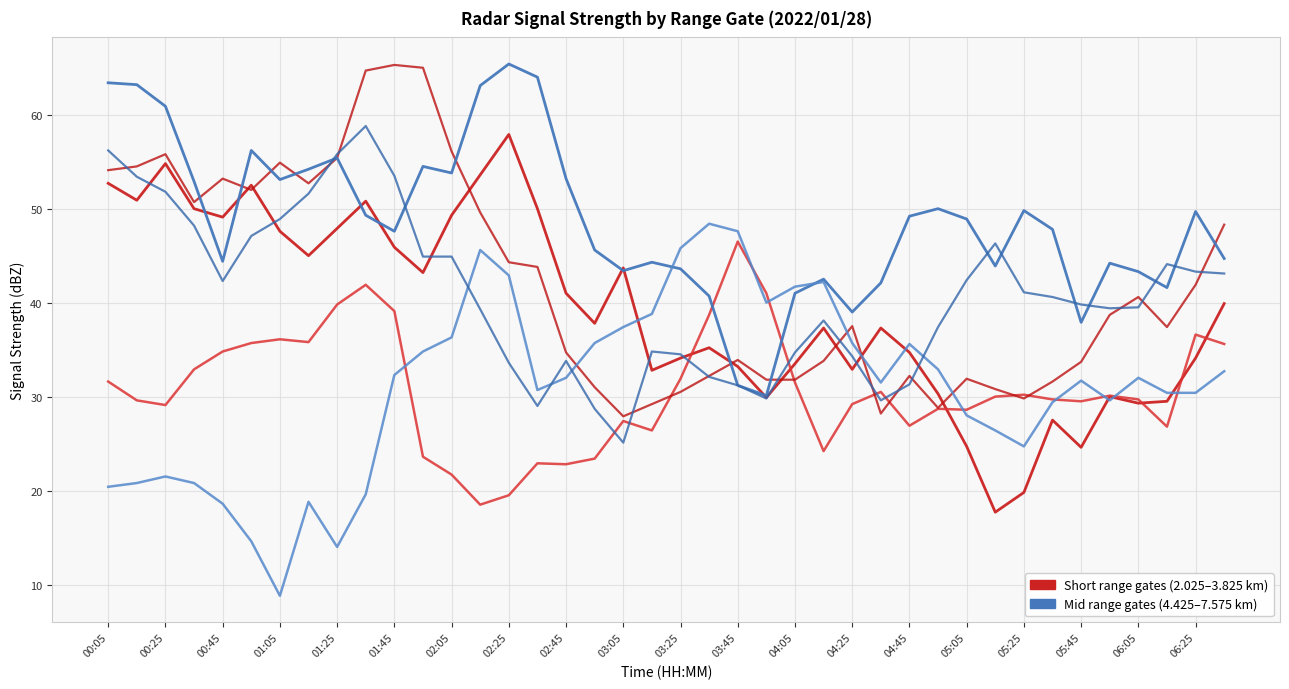

Is this an area chart (filled region under the line)?

No